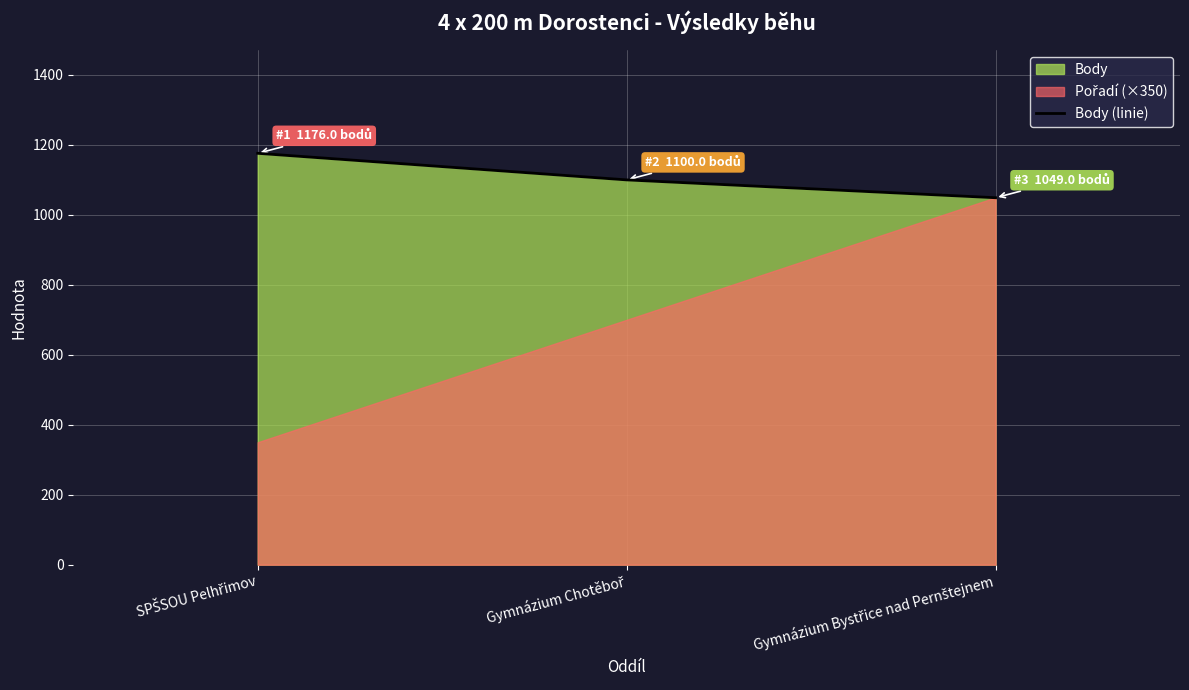

How many data points does each series have?

3